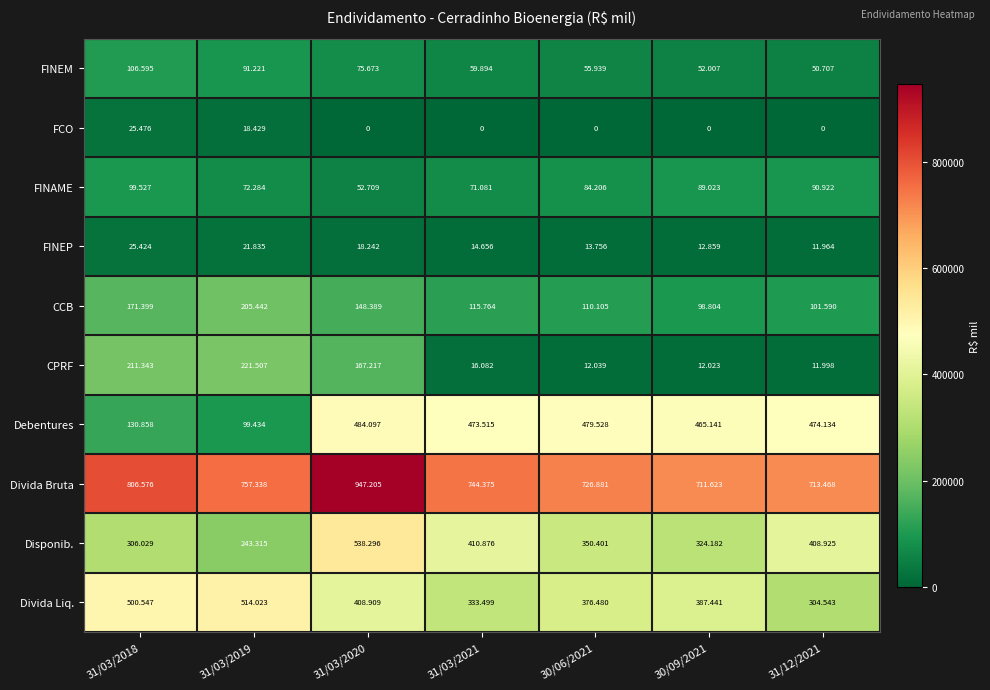

What is the total value across all series at 31/12/2021?

2168251